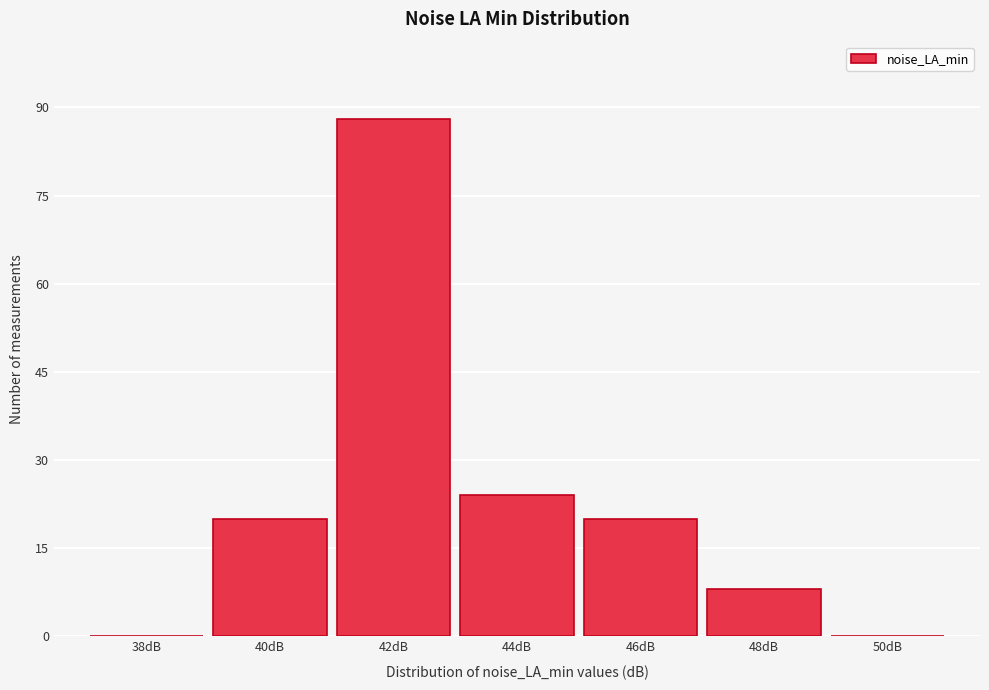

Reading left to right, extract all data points from this chart.

38dB=0	40dB=20	42dB=88	44dB=24	46dB=20	48dB=8	50dB=0